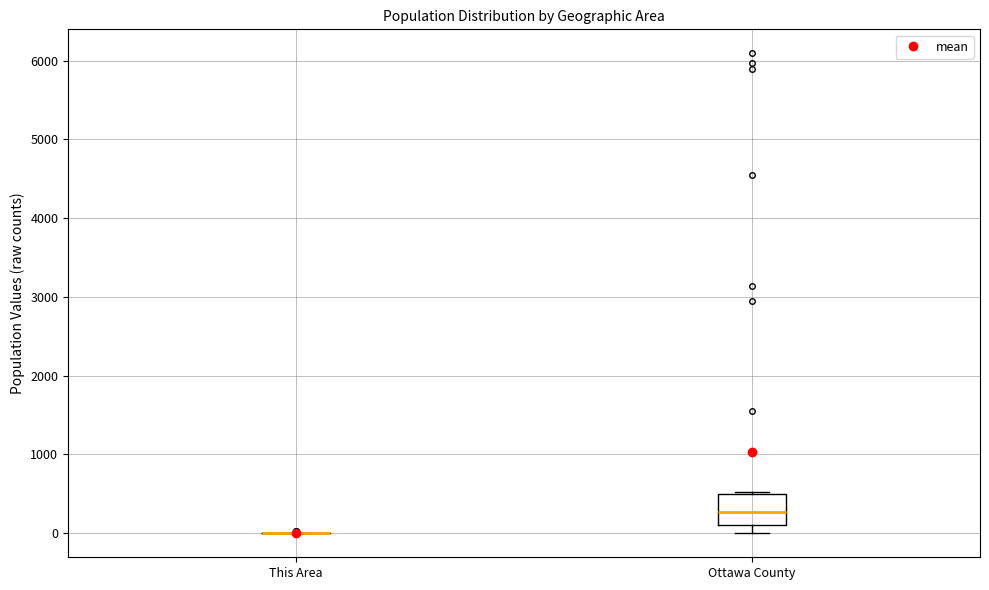

Where does the median line of the box for Ottawa County sit on the y-axis? The values are not printed on the chart, so give them approximately, as read against the axis.

300